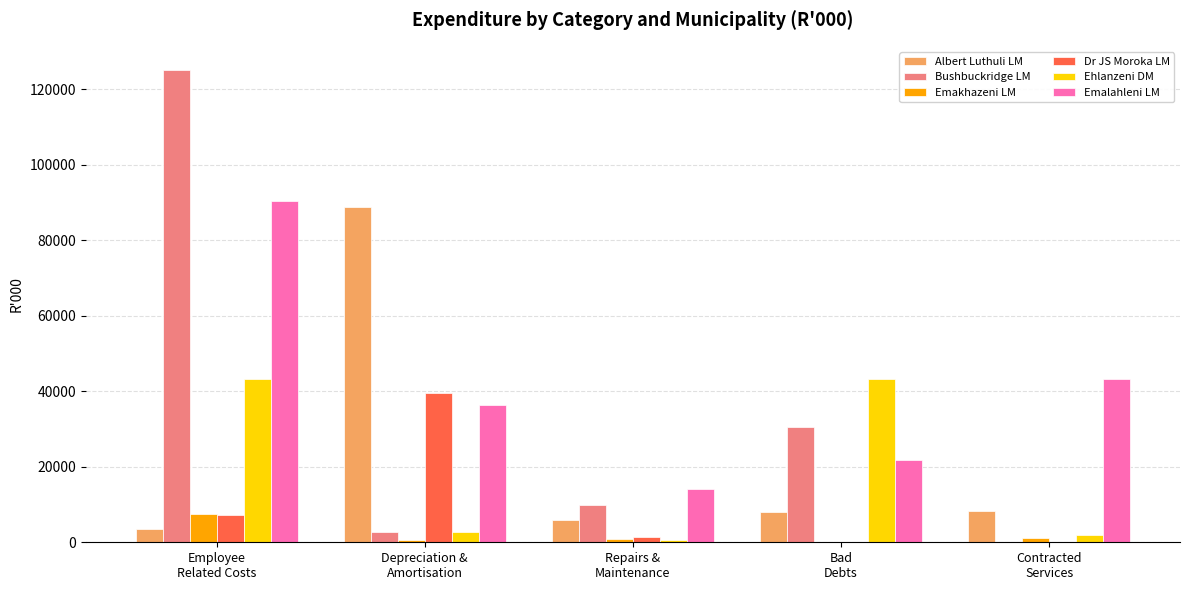

Which series changed the most between Bad
Debts and Contracted
Services?

Ehlanzeni DM